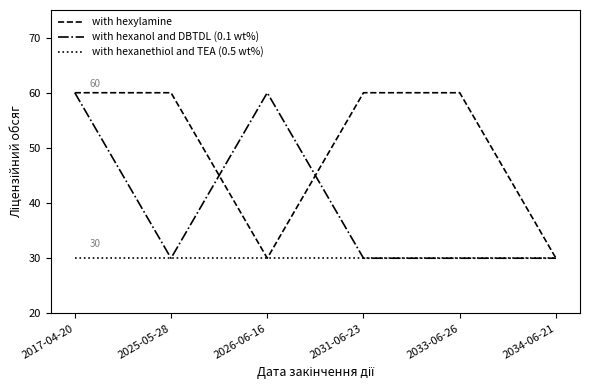

How many interior local valleys does the with hexylamine series have?

1